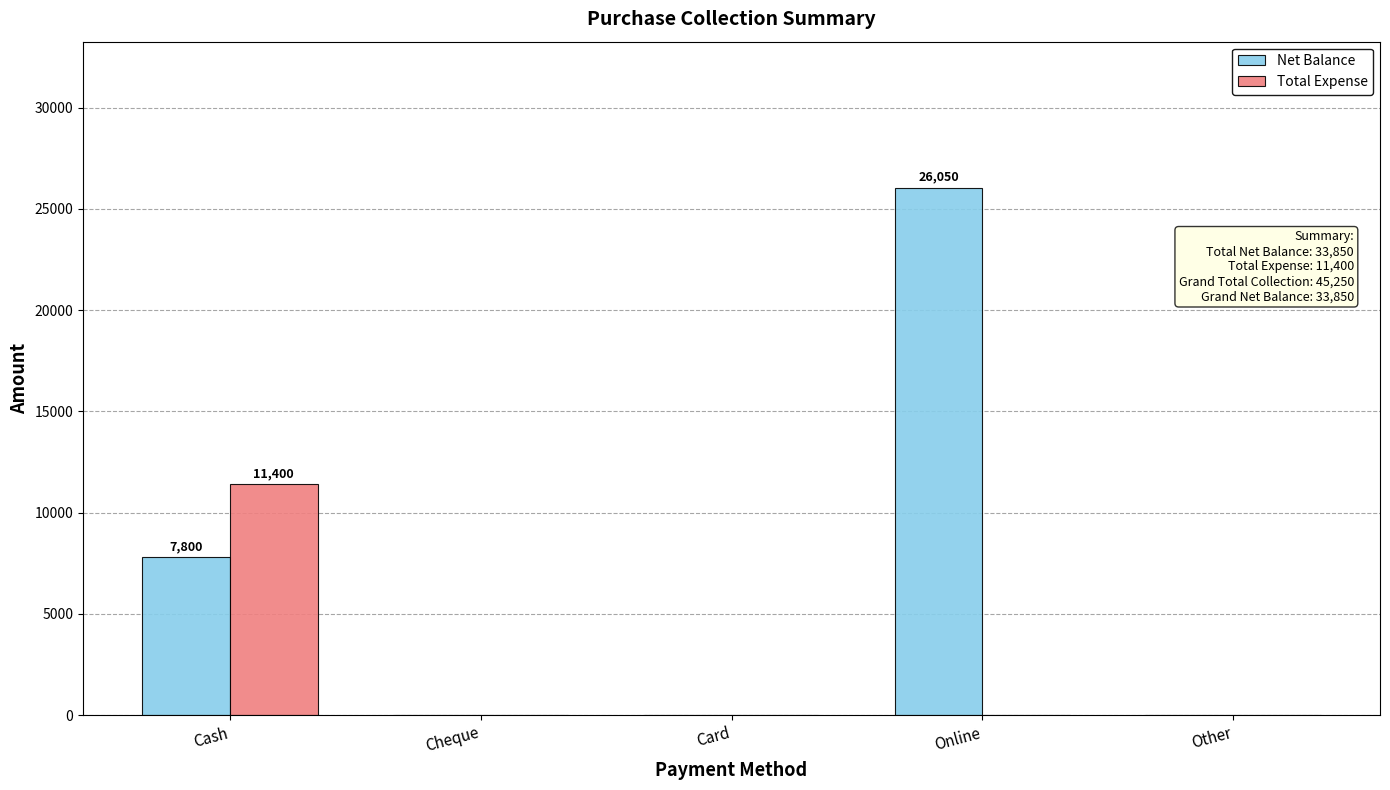

How many data points does each series have?

5